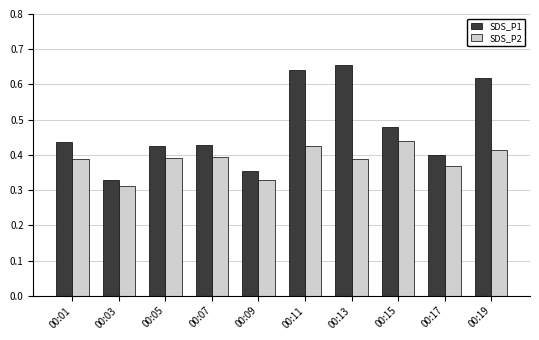

Between 00:07 and 00:13, which series saw the biggest shift?

SDS_P1